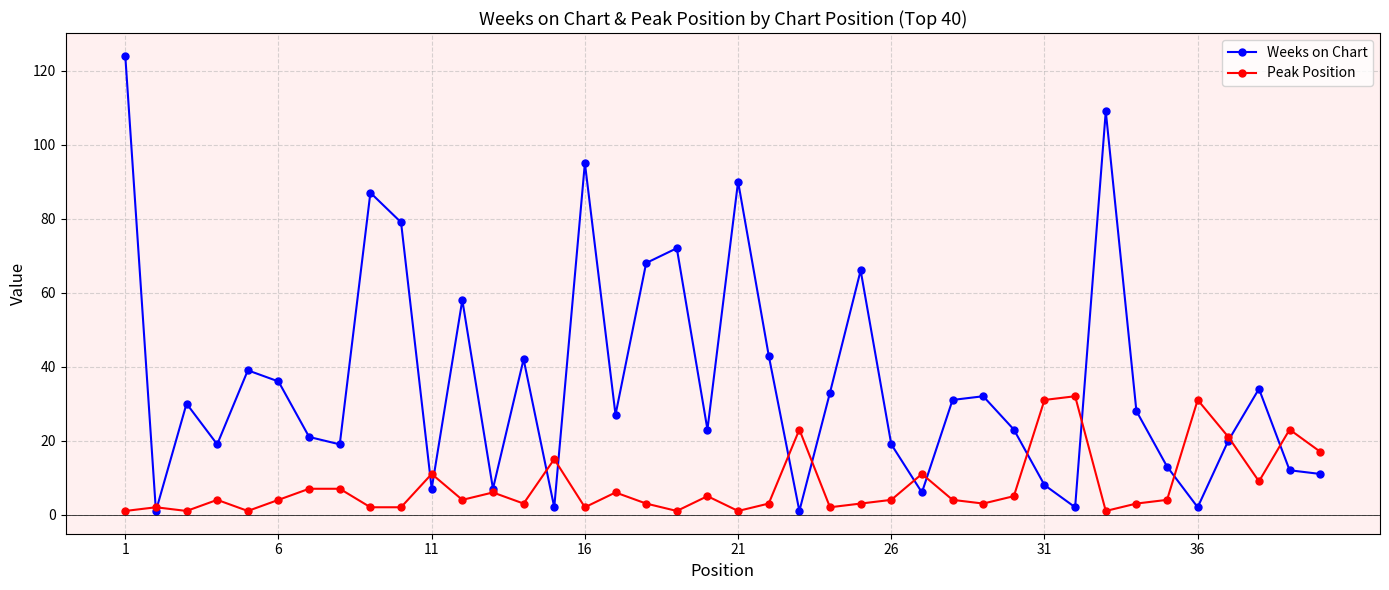

What is the average value of the Weeks on Chart series?

36